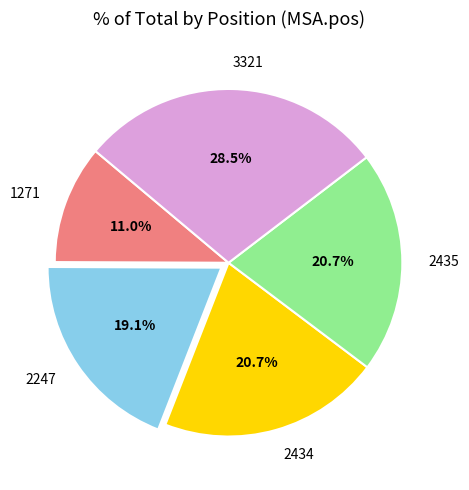

Is 3321 the majority of the pie?

No